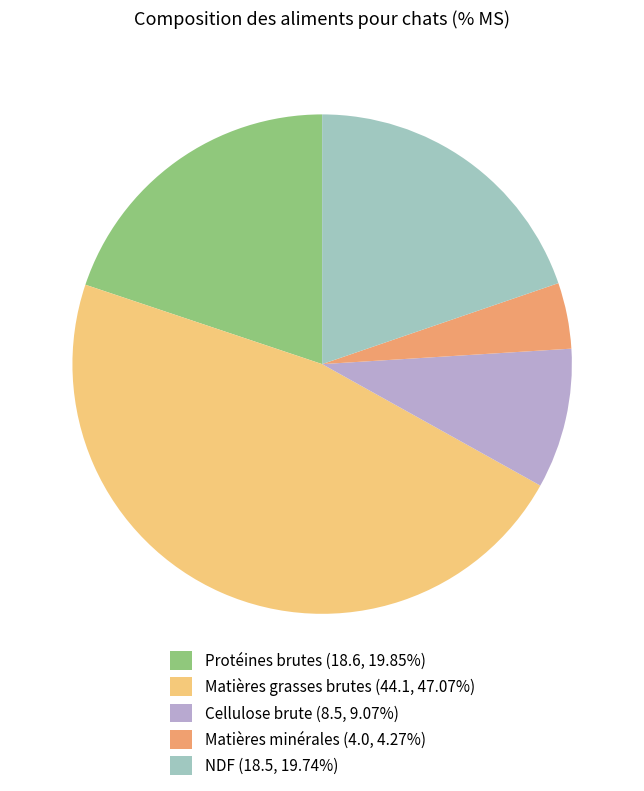

Does any single category account for the majority?

No